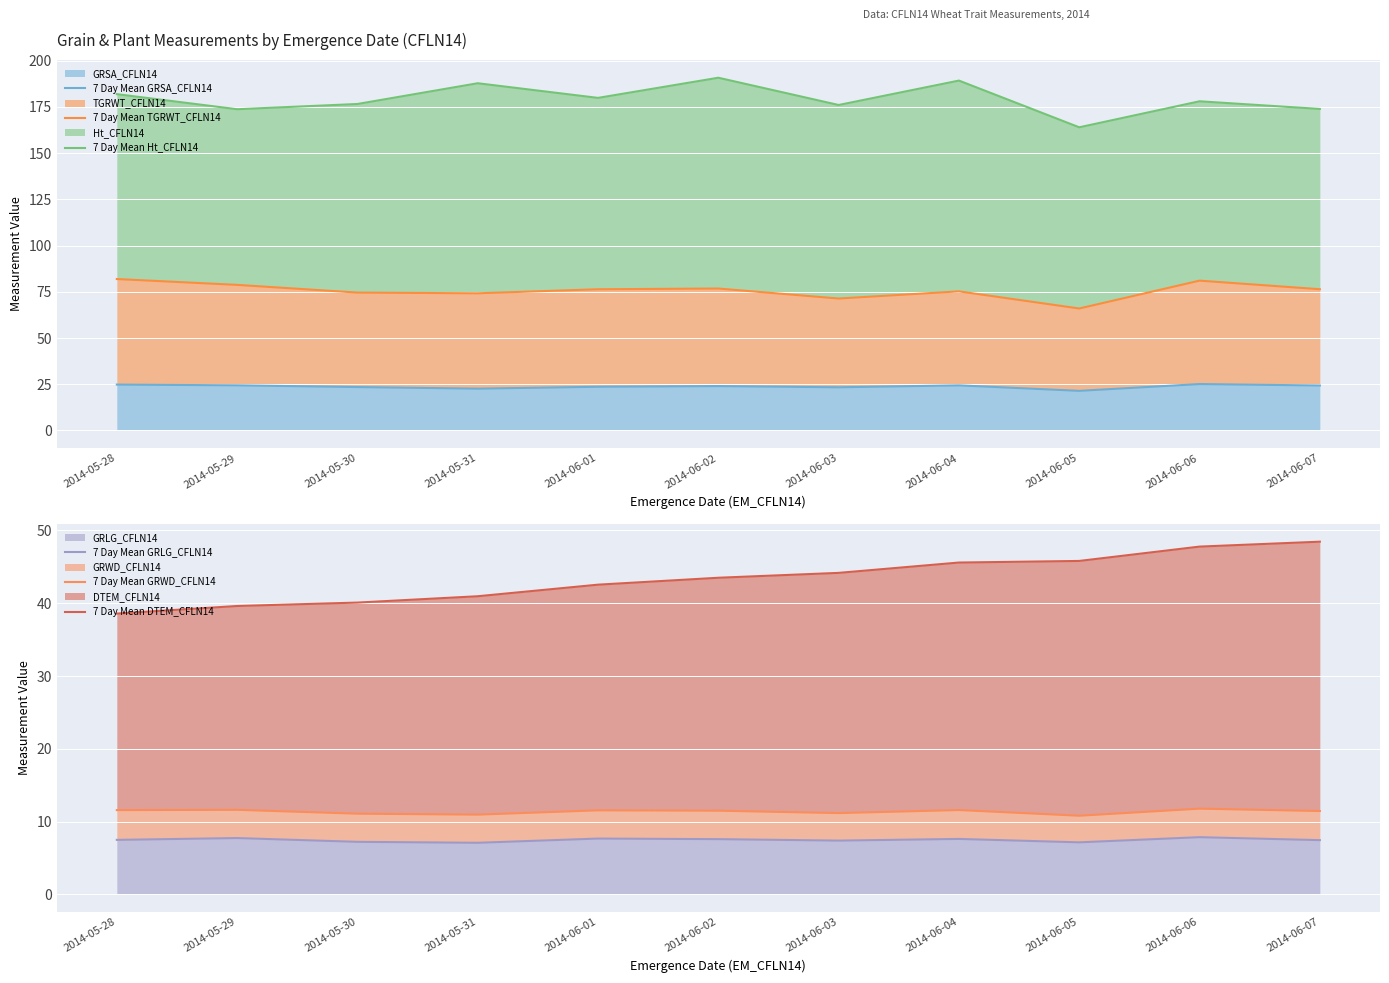

Which category has the lowest value across all series?

2014-05-31